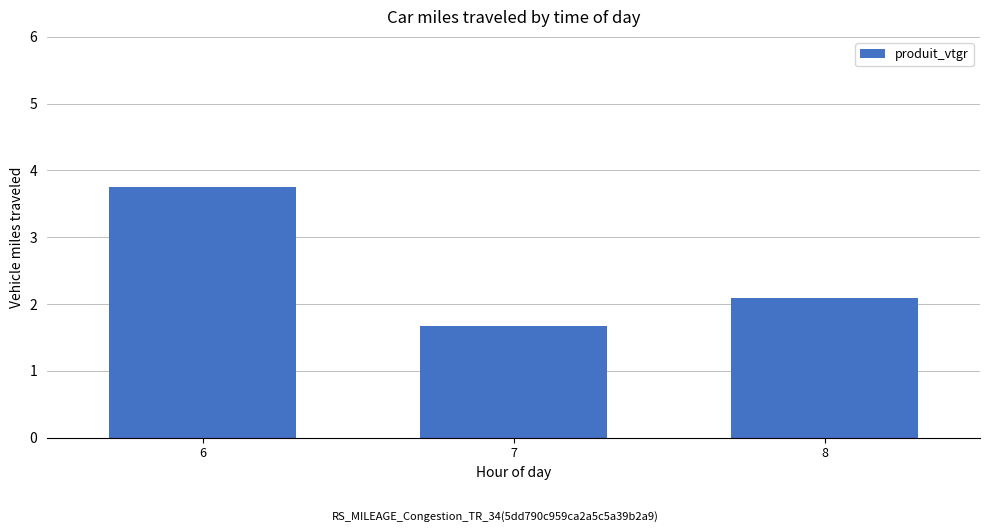

Are the bars grouped side by side (vs. stacked)?

No